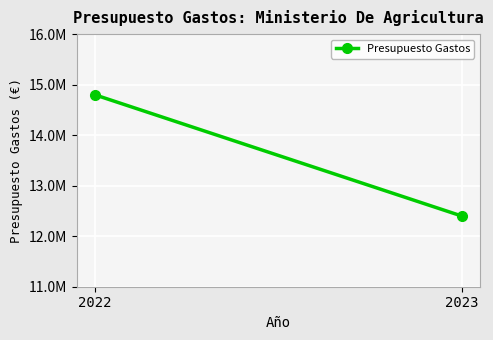

How many lines are shown in the chart?

1